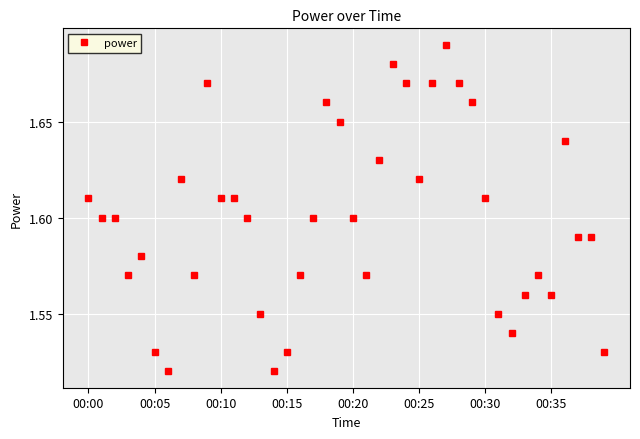

Is this an area chart (filled region under the line)?

No